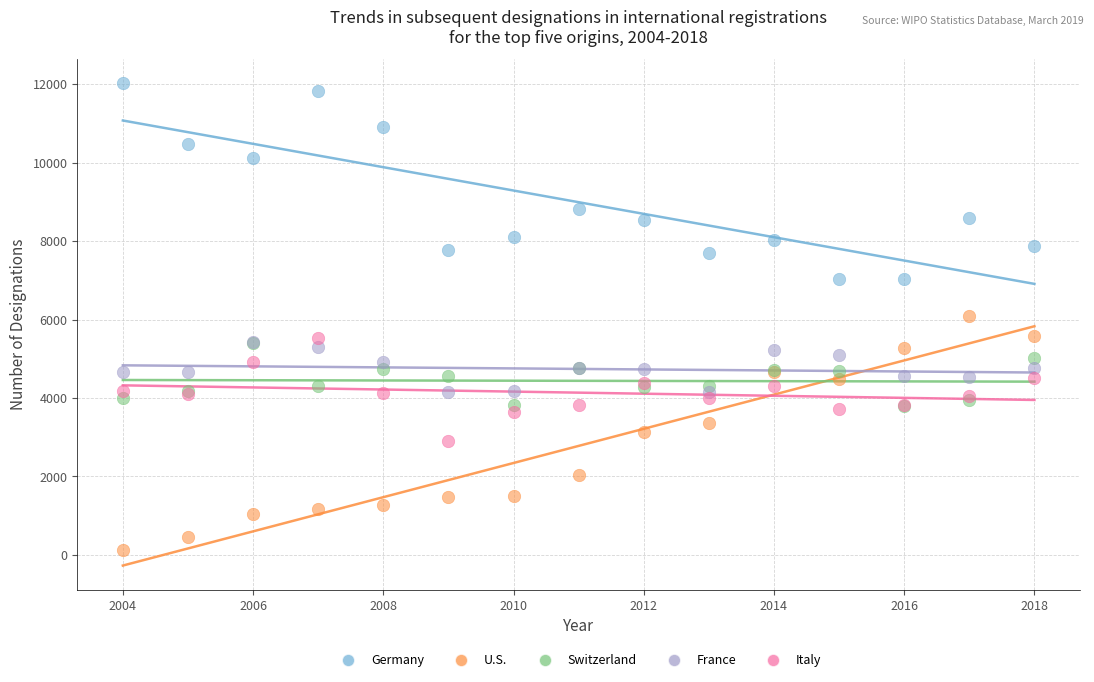

Which series reaches the maximum Y coordinate?

Germany